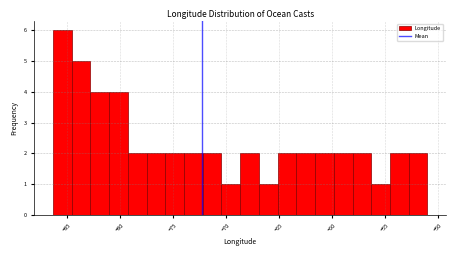

Read against the x-axis, roughly where is the centre of the tallest bar?

-85.5